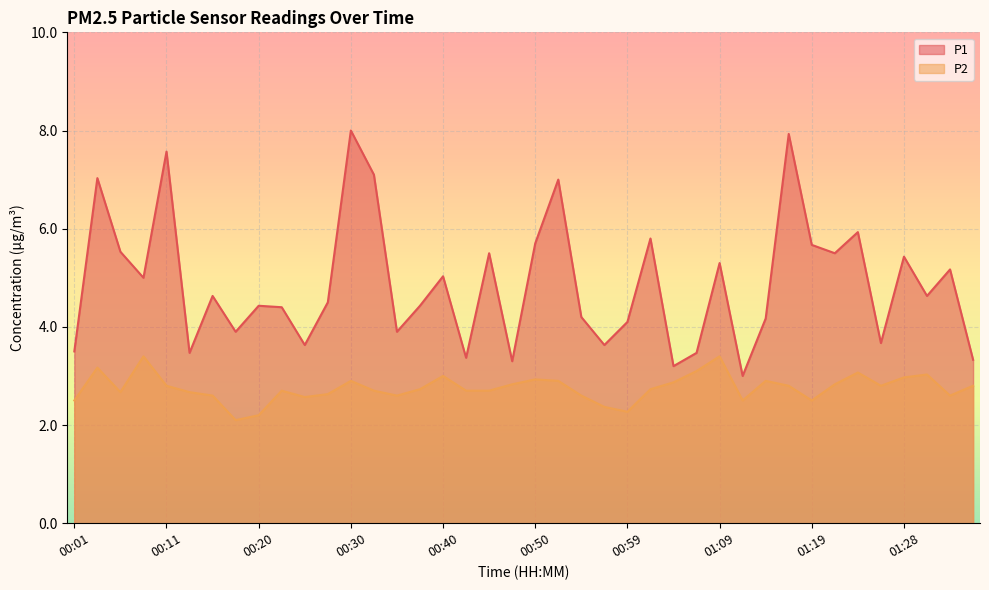

True or false: P2 and P1 intersect in this chart.

False